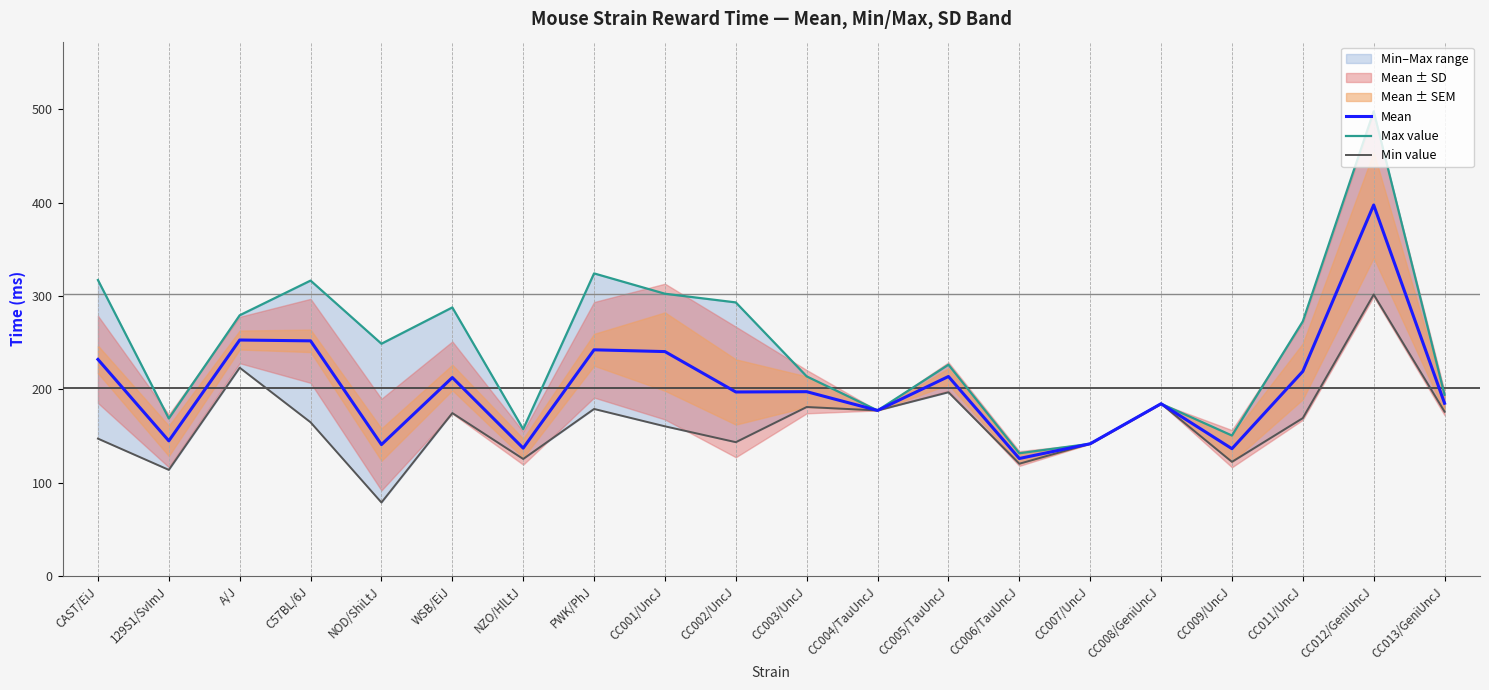

Rank the series at NZO/HlLtJ from lowest to highest value.

Min value, Mean, Max value